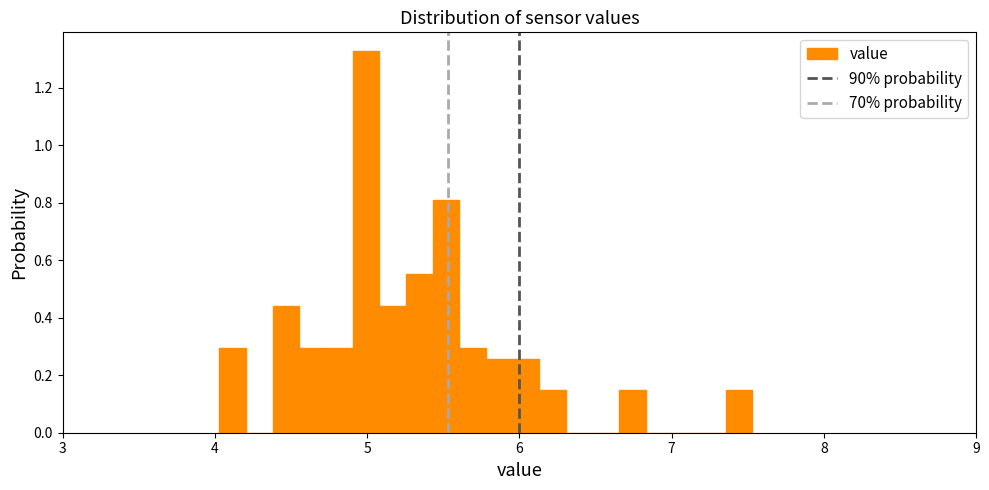

Around what value on the x-axis is the tallest bar? Give the approximate position of its centre, as read against the axis.

5.0